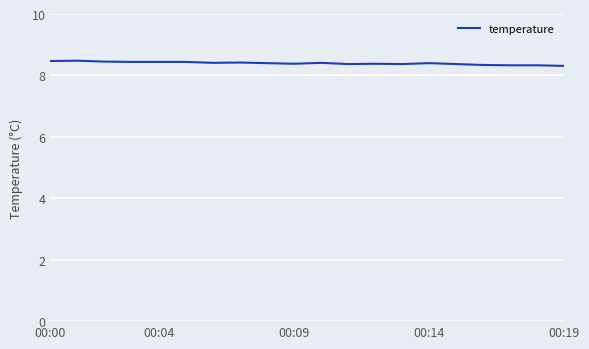

What is the greatest value displayed?

8.5